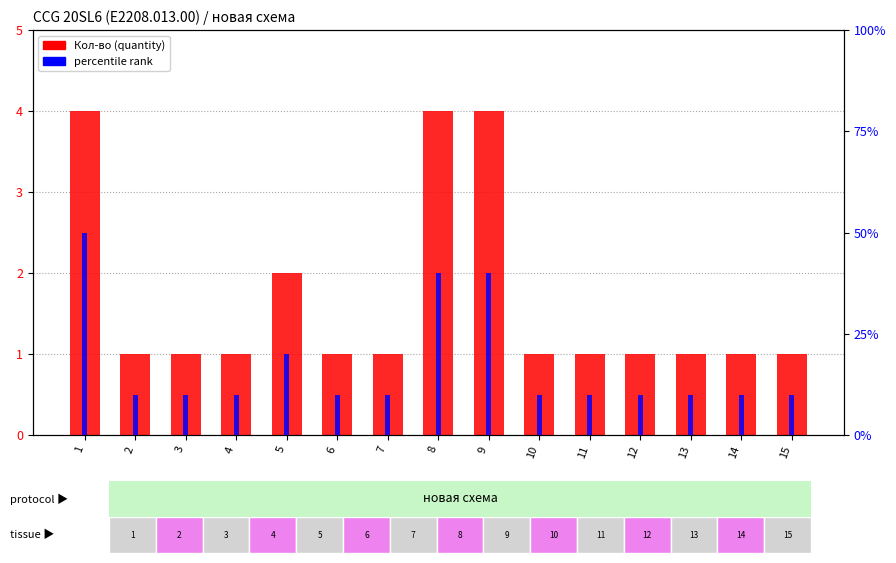

True or false: percentile rank has a value of 10 at 5.

False